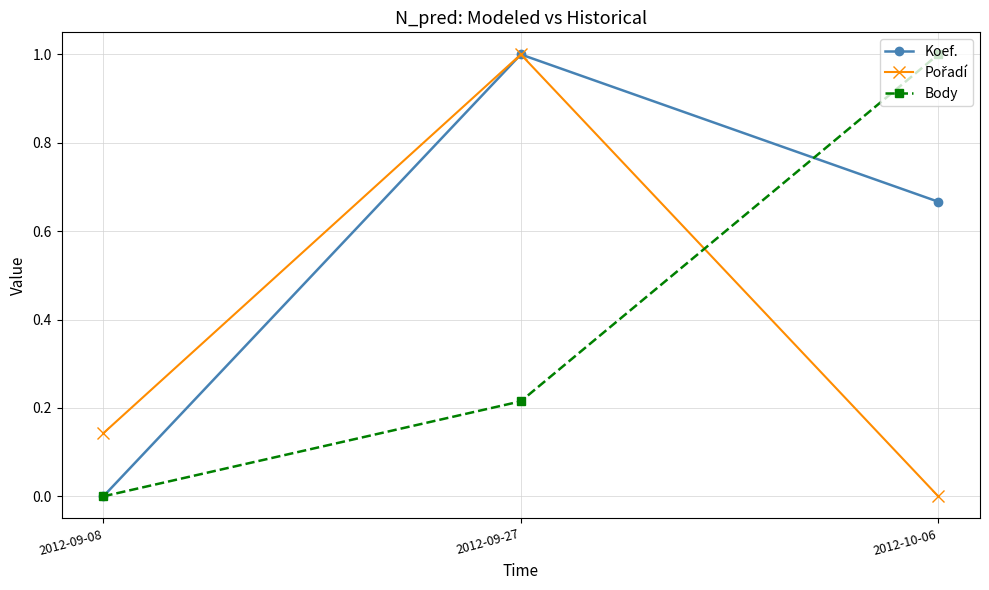

What is the total value across all series at 2012-09-27?

2.2